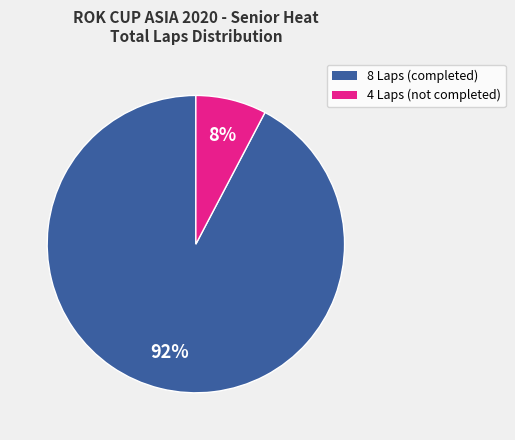

Does any single category account for the majority?

Yes